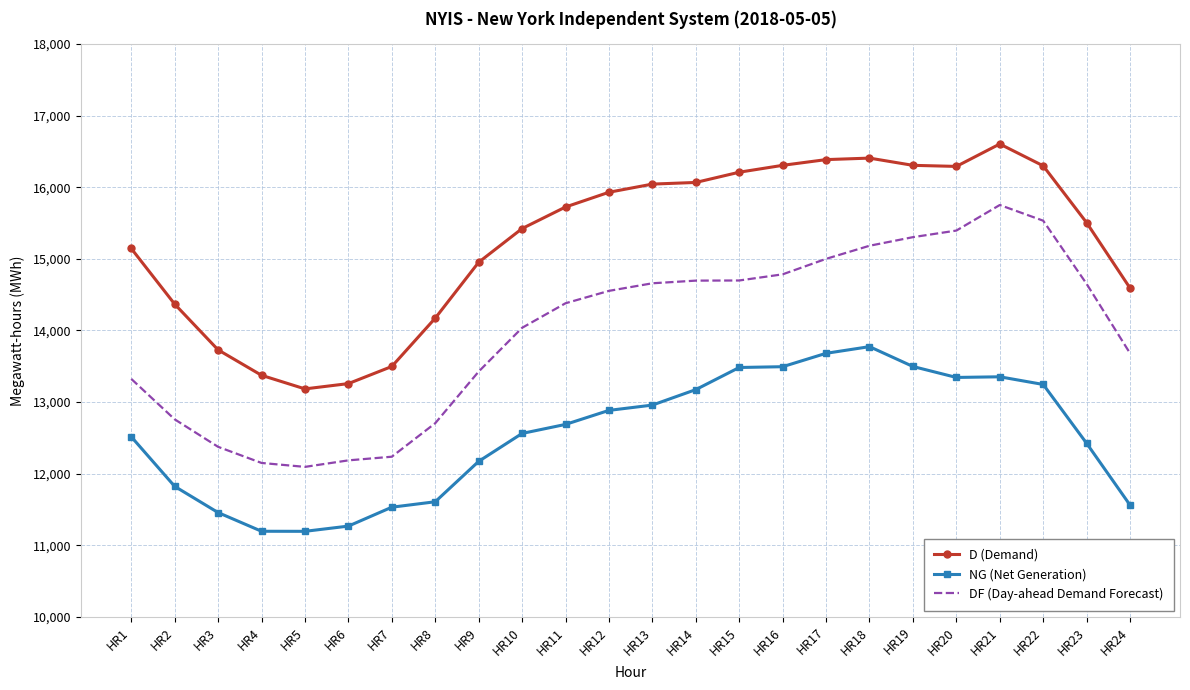

True or false: NG (Net Generation) and DF (Day-ahead Demand Forecast) intersect in this chart.

False